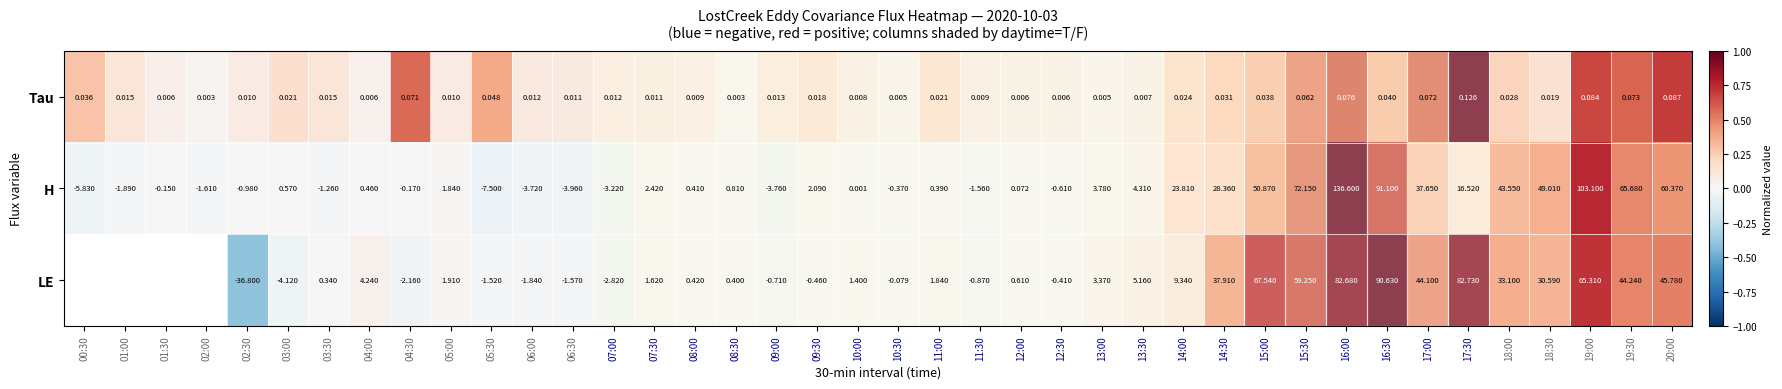

Between 15:00 and 16:00, which series saw the biggest shift?

H